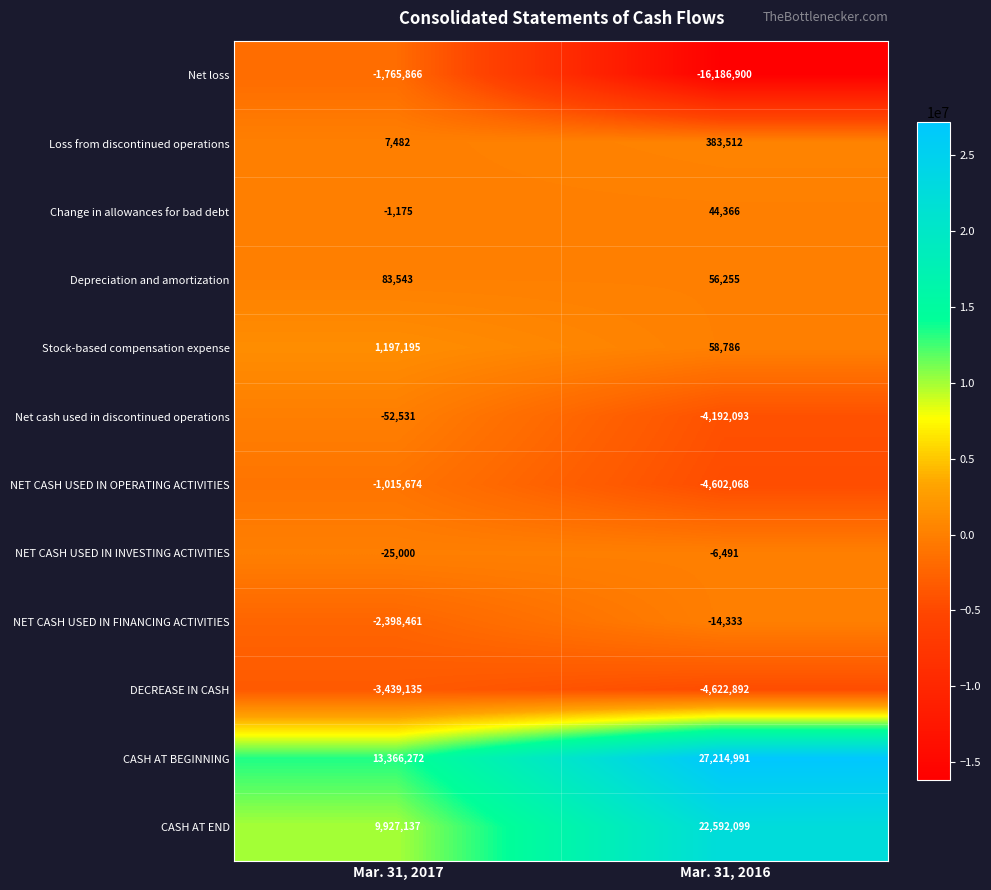

How many categories are shown in the chart?

2